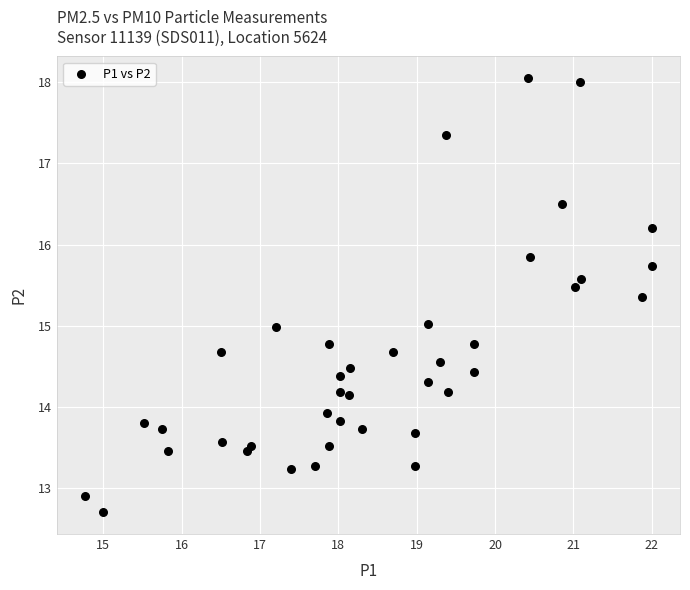

What is the range of X values (max minus min)?

7.2